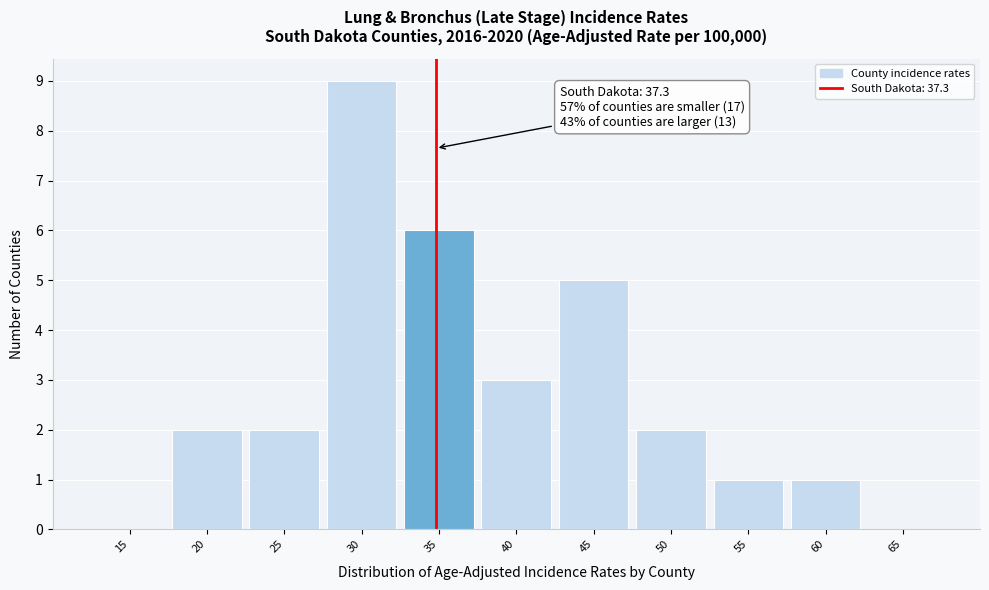

Reading right to left, transcribe all the data shown in this chart.

65=0	60=1	55=1	50=2	45=5	40=3	35=6	30=9	25=2	20=2	15=0